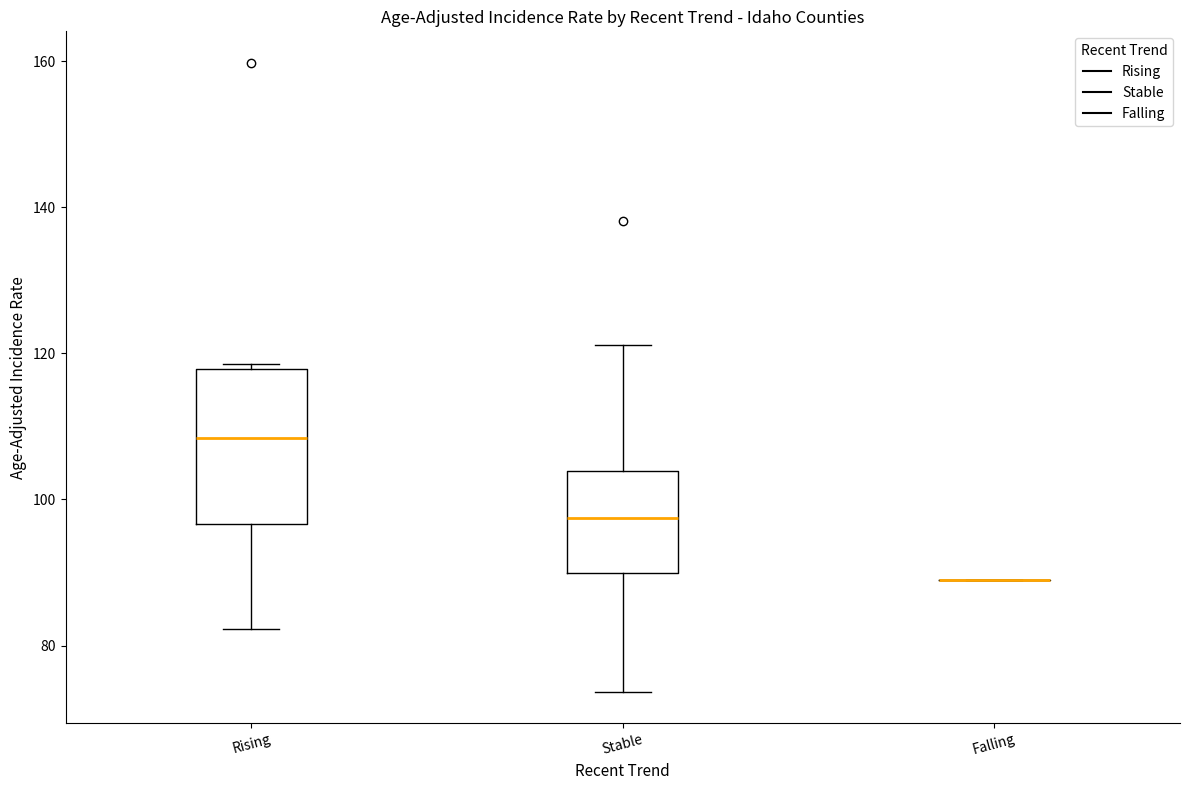

Where does the median line of the box for Rising sit on the y-axis? The values are not printed on the chart, so give them approximately, as read against the axis.

108